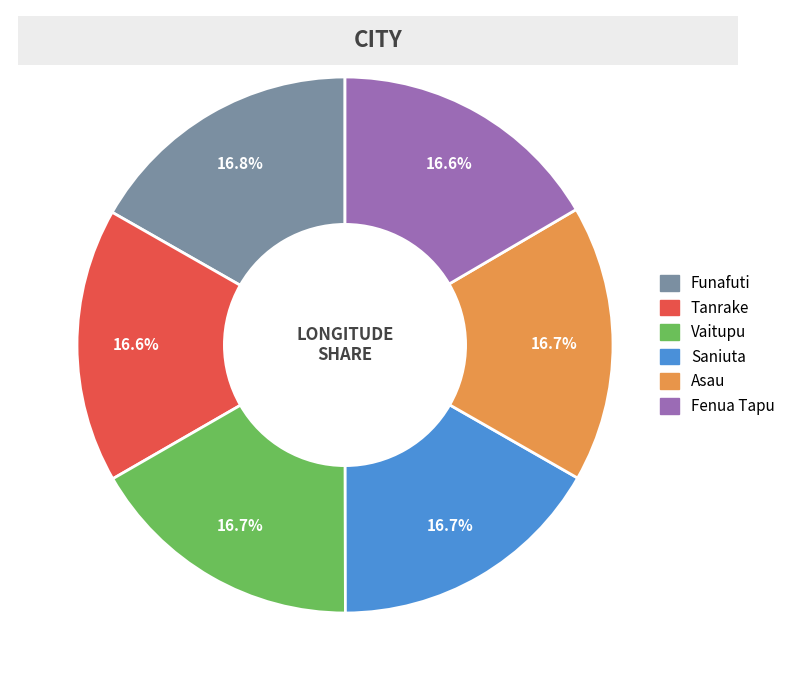

Does Asau represent more than half of the total?

No